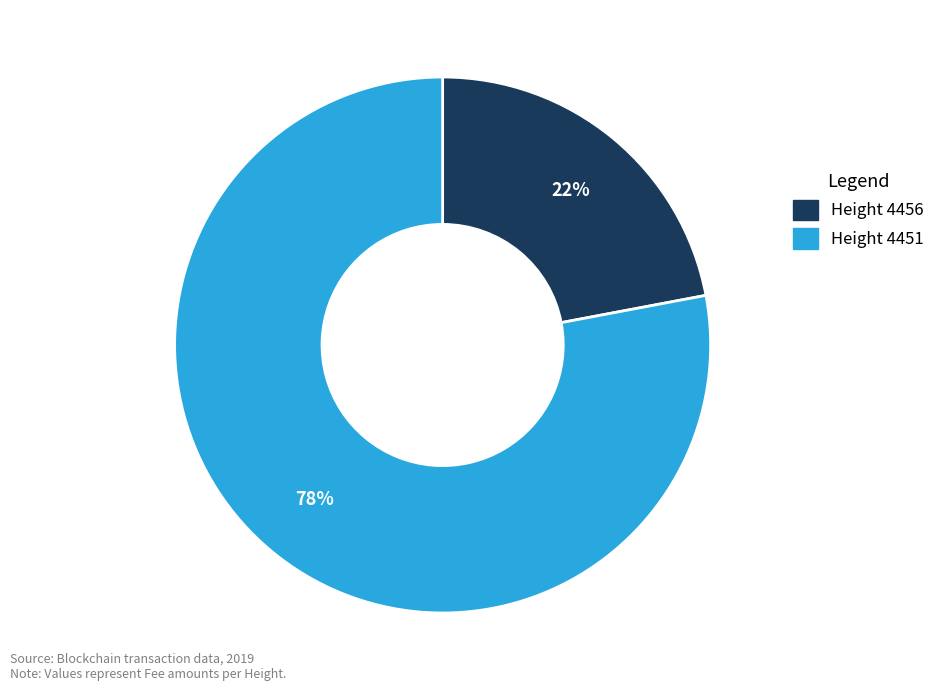

To the nearest percent, what is the average slice percentage?

50%